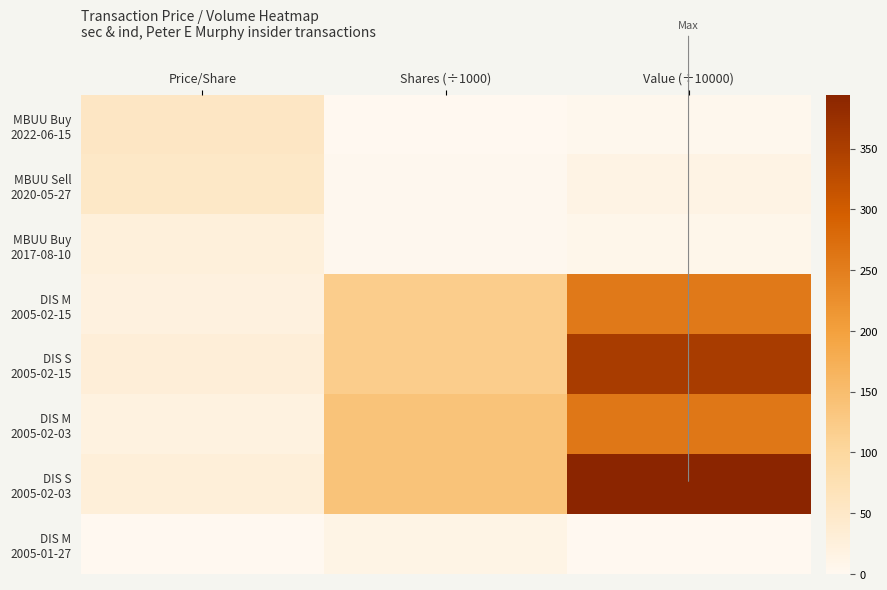

Which has a higher value, Value (÷10000) or Price/Share?

Price/Share